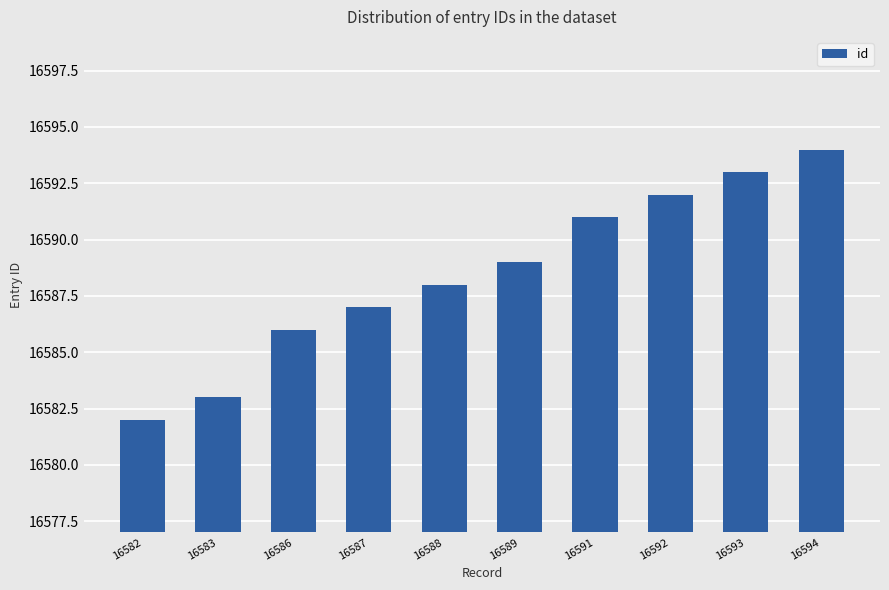

Approximately how many times larger is the value at 16593 compared to 16591?

1.0